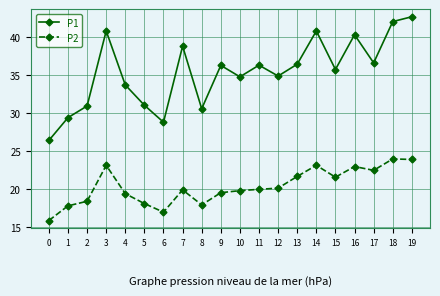

What is the sum of the P1 values at 13 and 10?

71.2